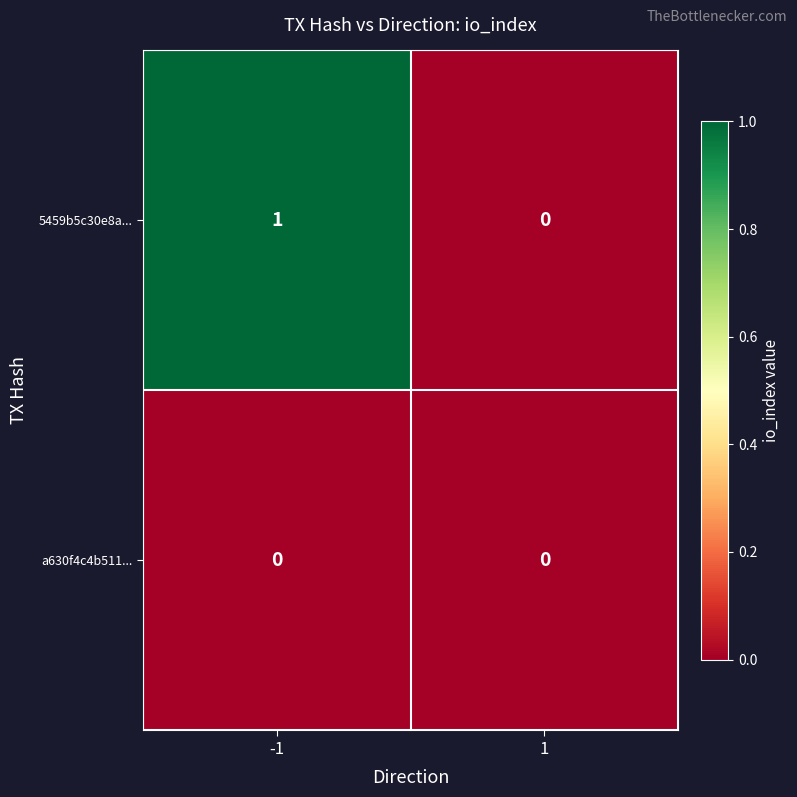

Reading left to right, extract all data points from this chart.

5459b5c30e8a...: 1	0
a630f4c4b511...: 0	0